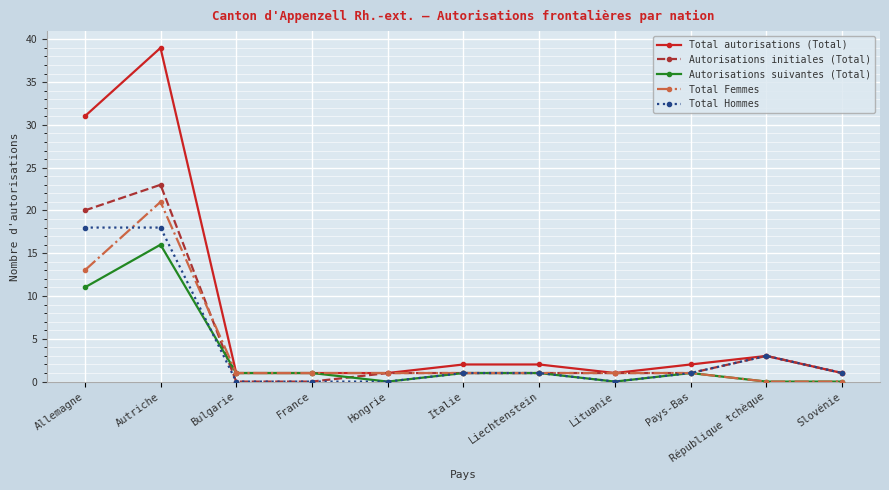

True or false: Total Hommes has a value of 1 at Pays-Bas.

True